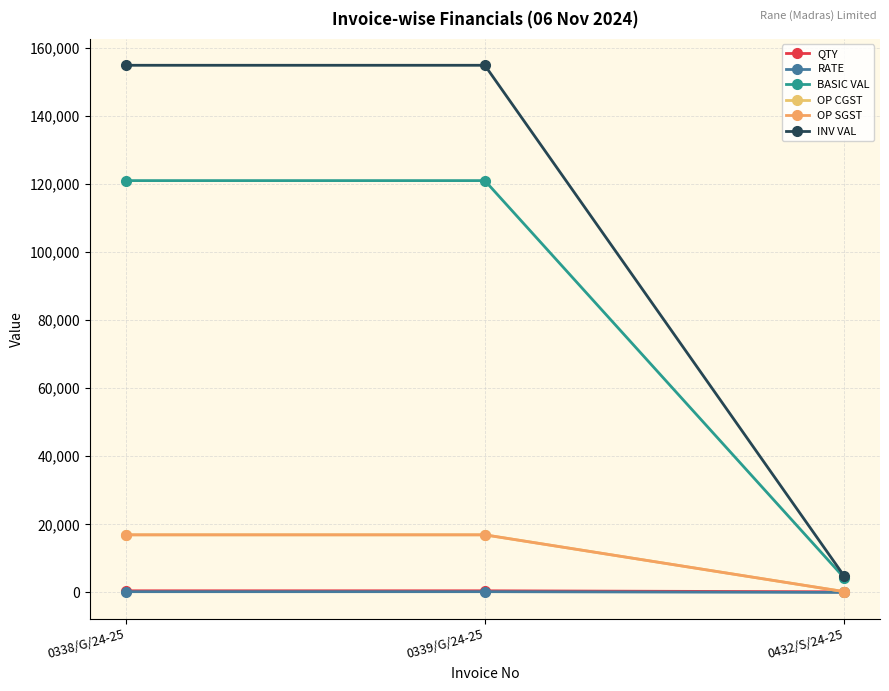

Does the chart have visible grid lines?

Yes